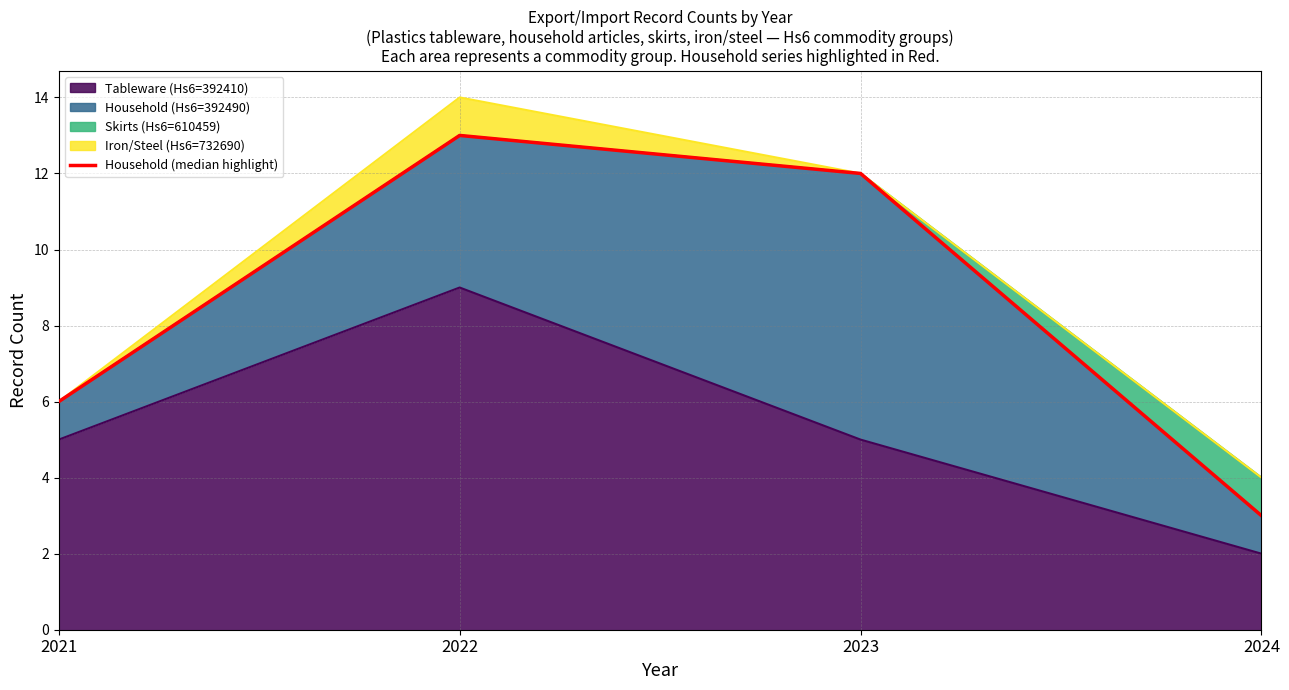

What is the average value?

8